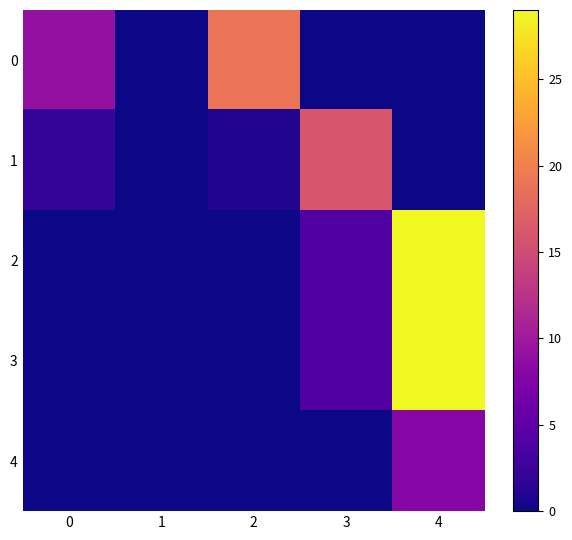

Which series has the widest spread of values?

2